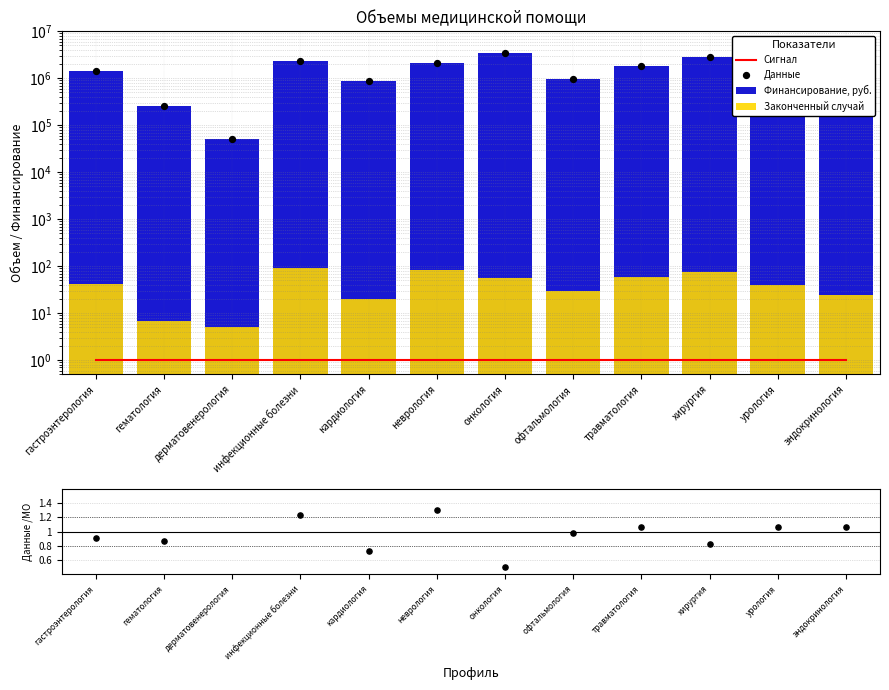

Which series contains the lowest Y value?

Данные / МО